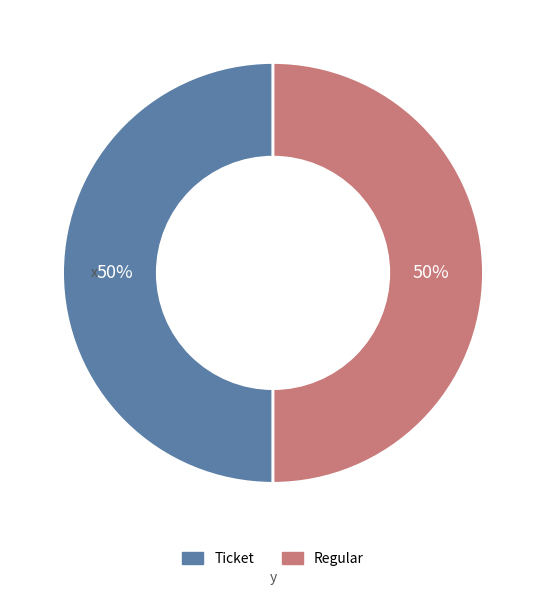

Is it true that Regular is 50% of the pie?

True